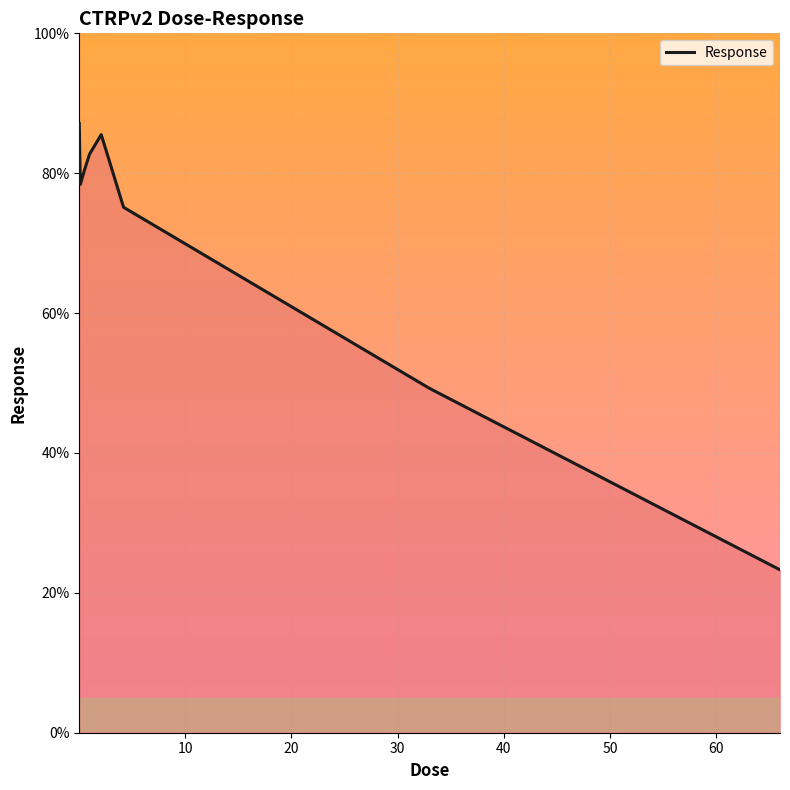

How many interior local valleys (lower than both neighbors) does the data have?

1